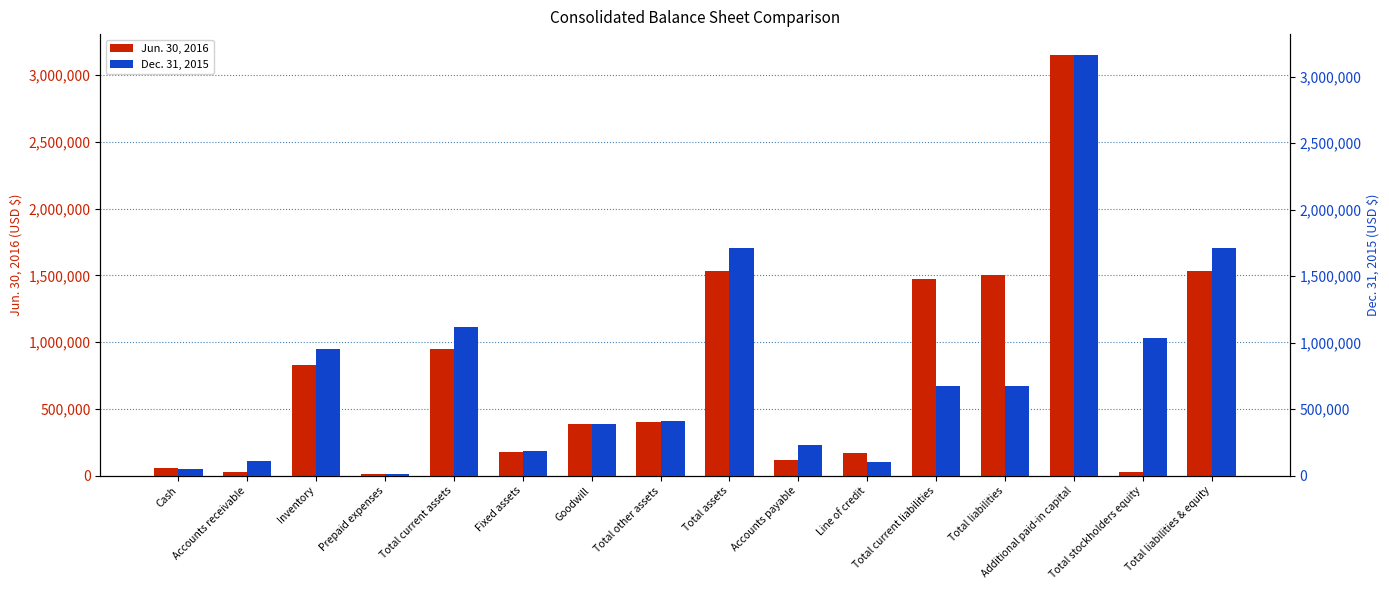

Which series has the largest range (max minus min)?

Dec. 31, 2015